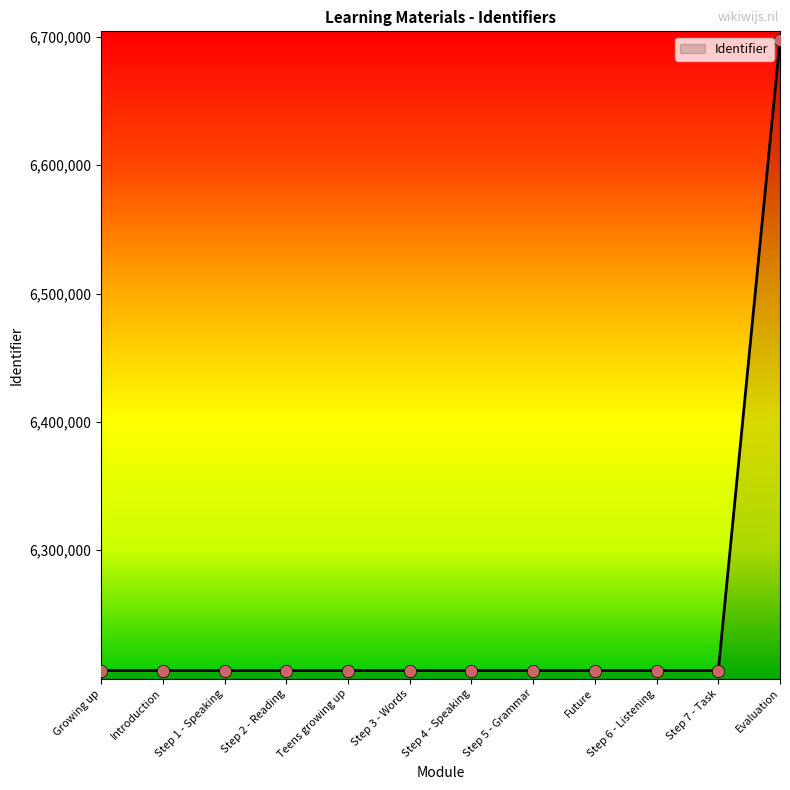

What is the change in value from Teens growing up to Future?

+10